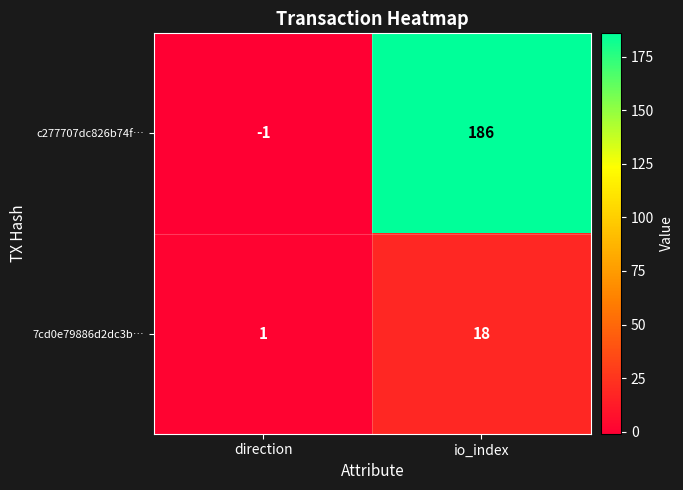

Reading left to right, list all the values displayed in this chart.

c277707dc826b74f…: -1	186
7cd0e79886d2dc3b…: 1	18